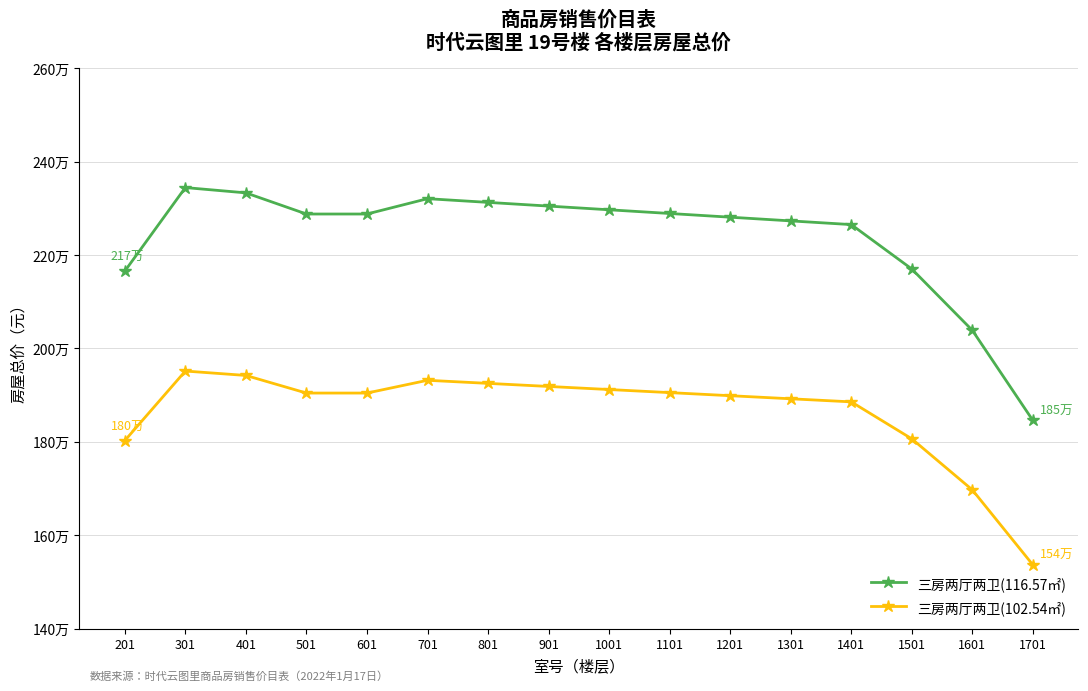

Which series has the largest total across all categories?

三房两厅两卫(116.57㎡)